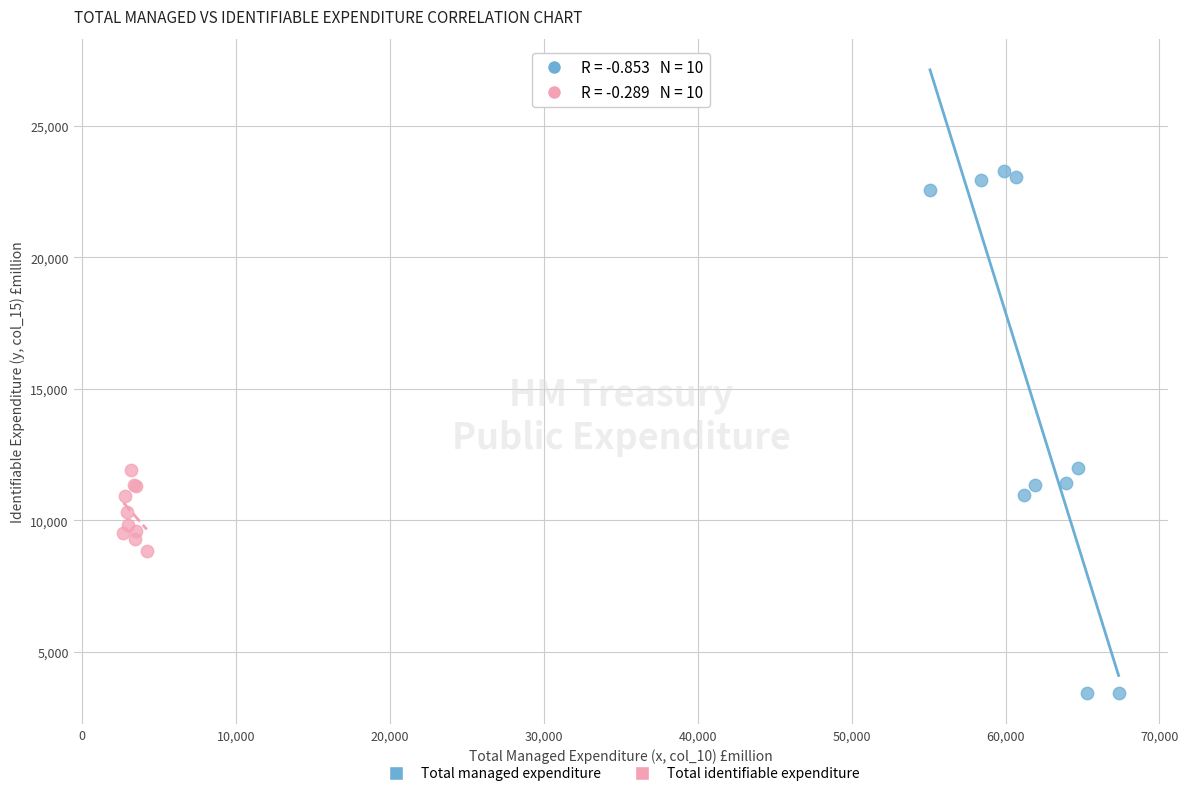

Which series contains the highest Y value?

Total managed expenditure